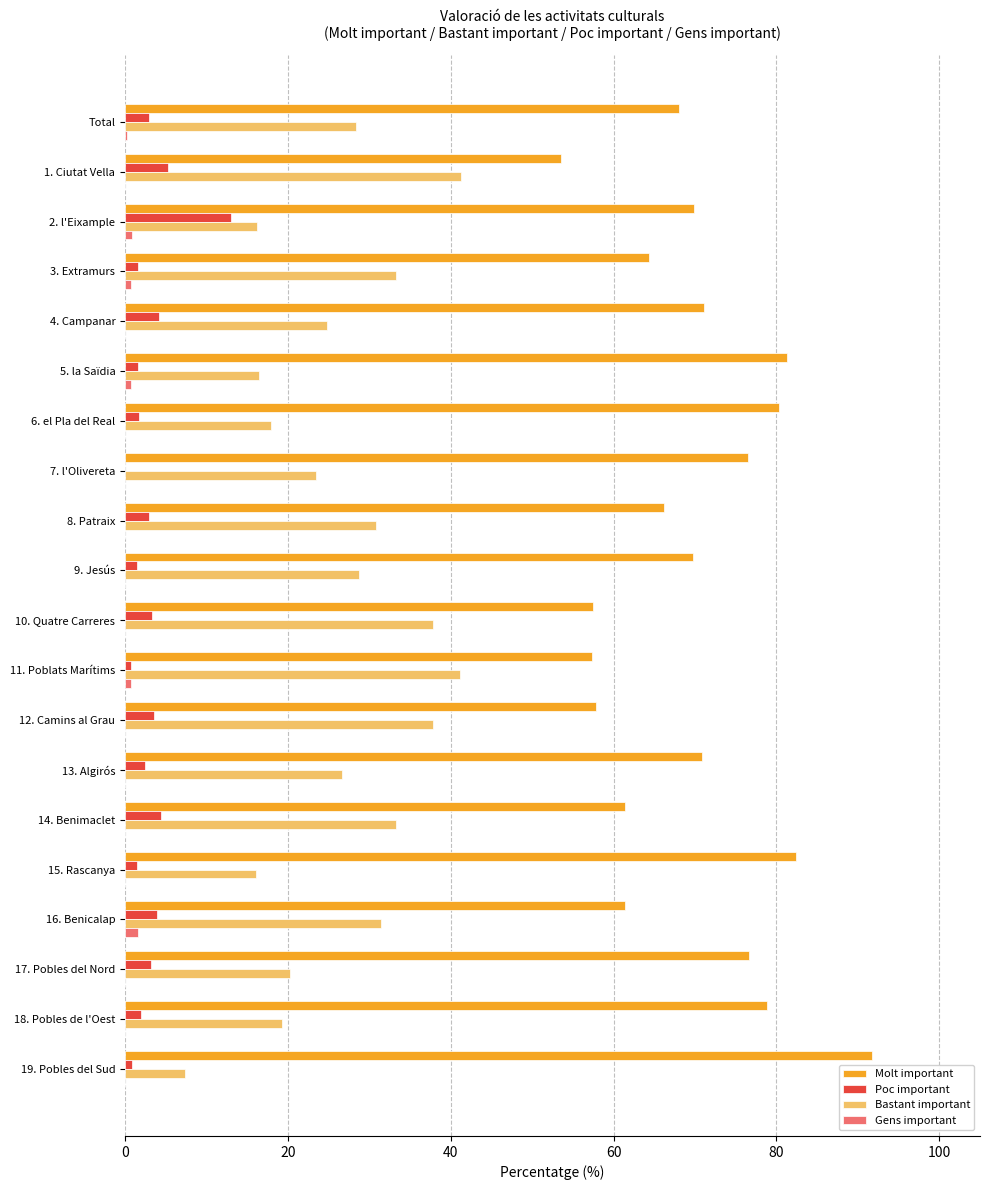

What is the highest value of the Molt important series?

91.7